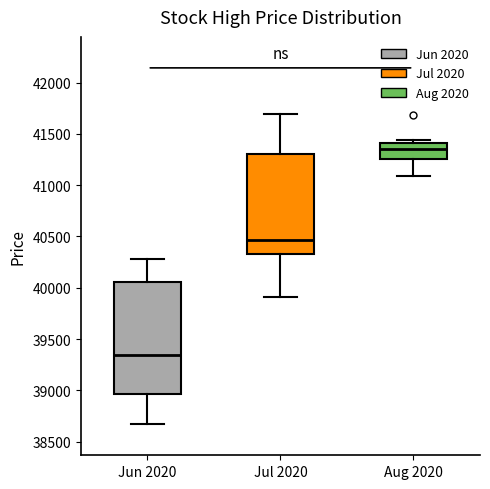

Where is the upper edge of the box for Jul 2020 on the y-axis? The values are not printed on the chart, so give them approximately, as read against the axis.

41300